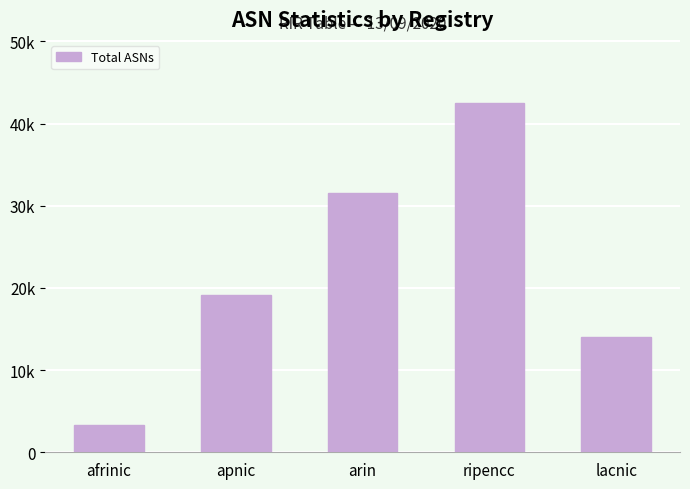

What is the approximate value at apnic, to the nearest 100?

19100